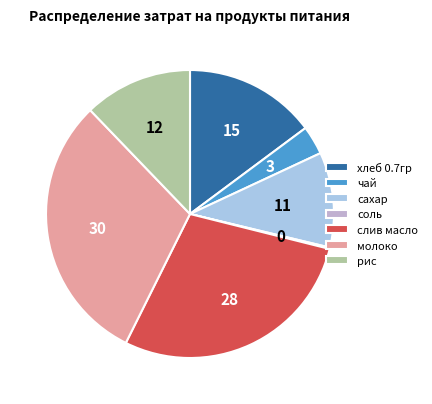

What is the ratio of the value at рис to the value at сахар?

1.1